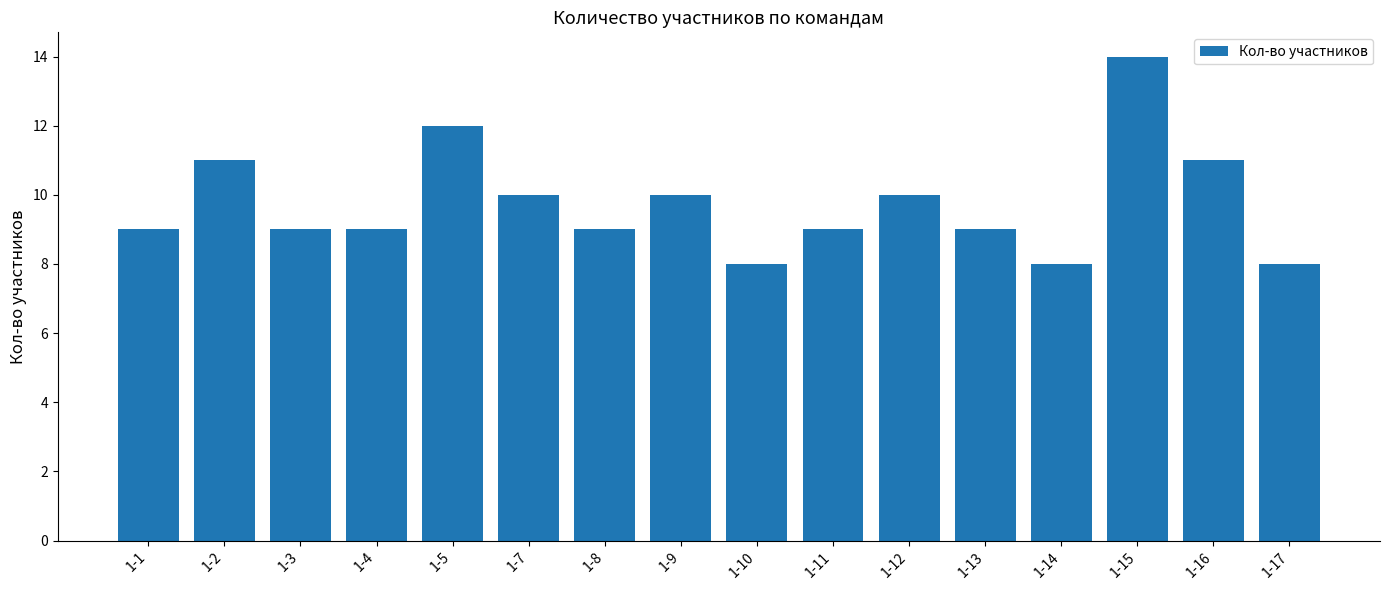

Count the number of data series in this chart.

1